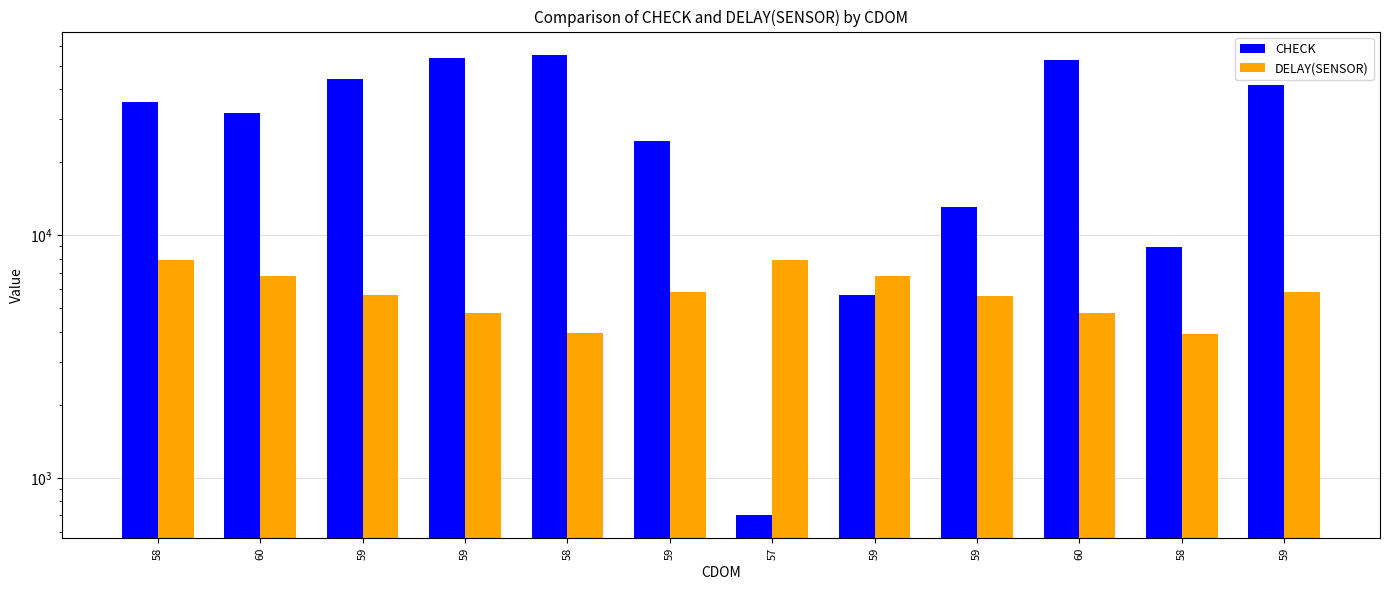

What is the difference between the CHECK values at 57 and 58?

8217